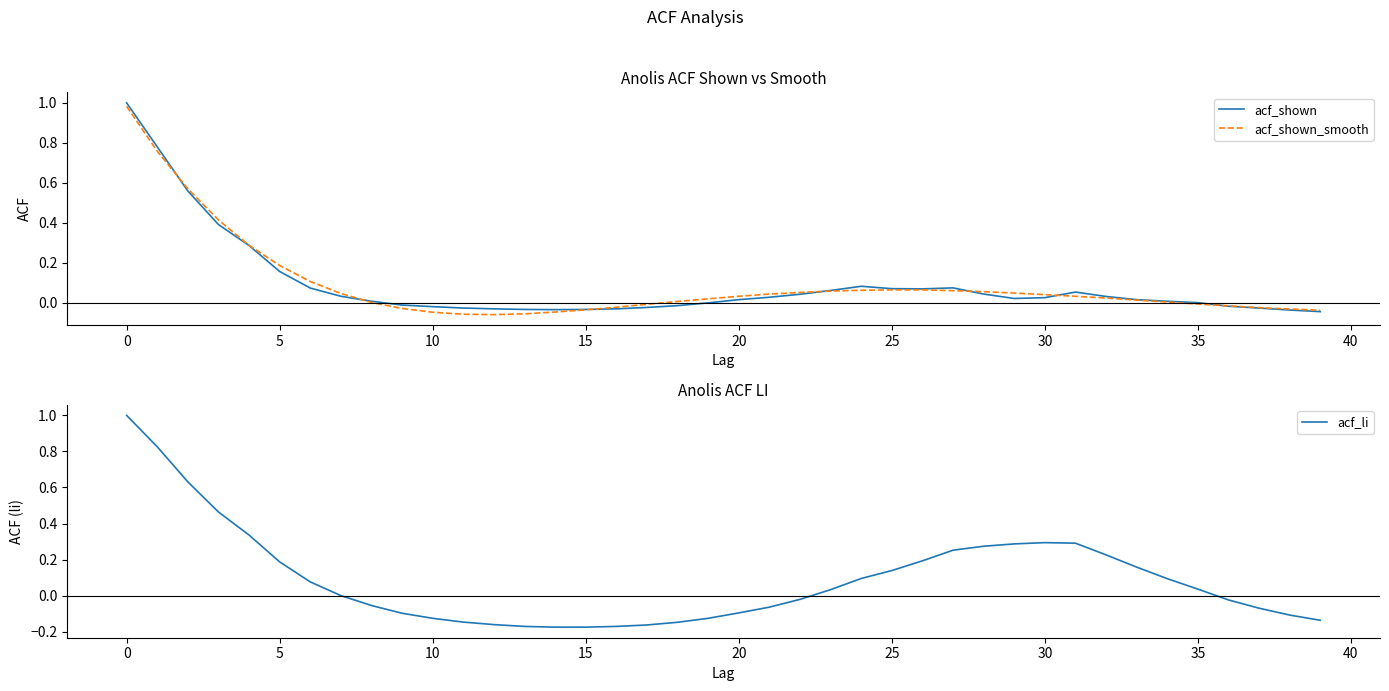

What is the average value of the acf_shown series?

0.1